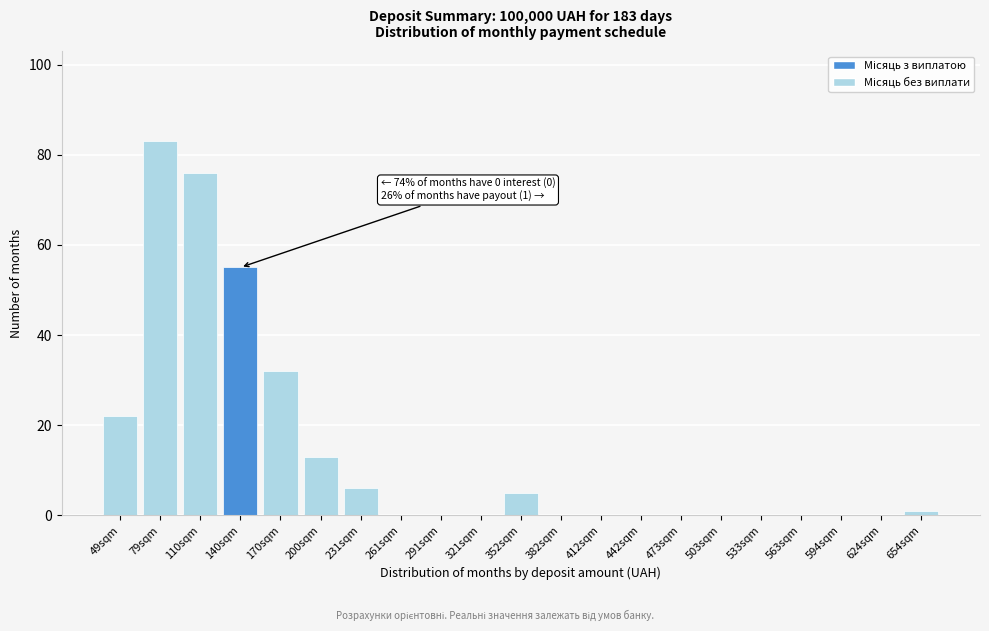

Reading left to right, list all the values displayed in this chart.

49sqm=22	79sqm=83	110sqm=76	140sqm=55	170sqm=32	200sqm=13	231sqm=6	261sqm=0	291sqm=0	321sqm=0	352sqm=5	382sqm=0	412sqm=0	442sqm=0	473sqm=0	503sqm=0	533sqm=0	563sqm=0	594sqm=0	624sqm=0	654sqm=1